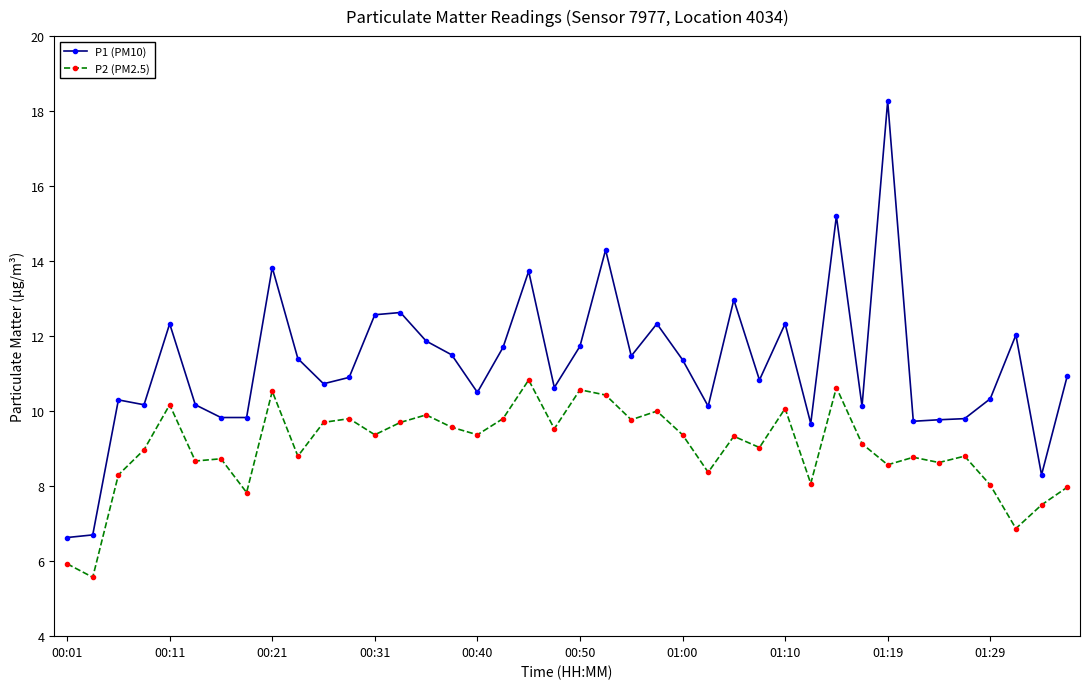

What is the highest value of the P2 (PM2.5) series?

10.8